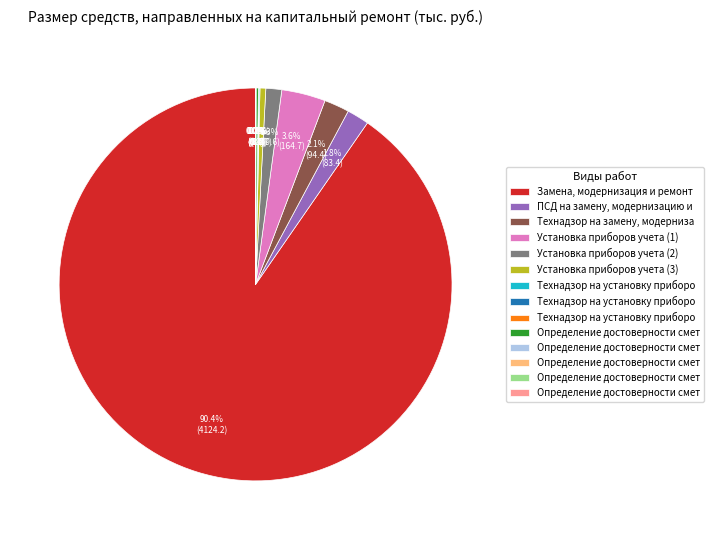

Is there a majority slice in this chart?

Yes